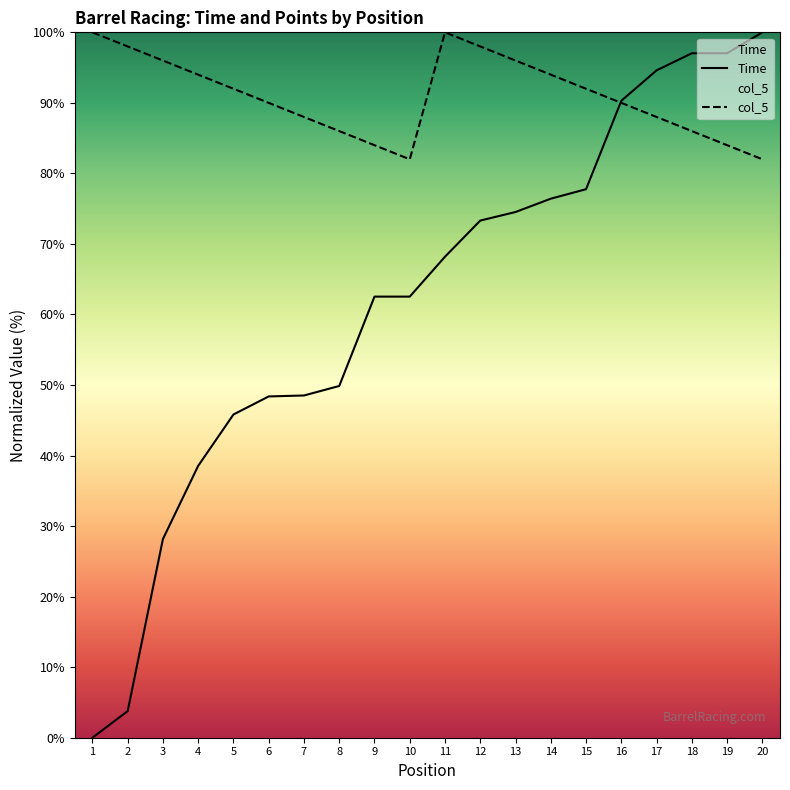

Is it true that Time equals 39.1 at 12?

False